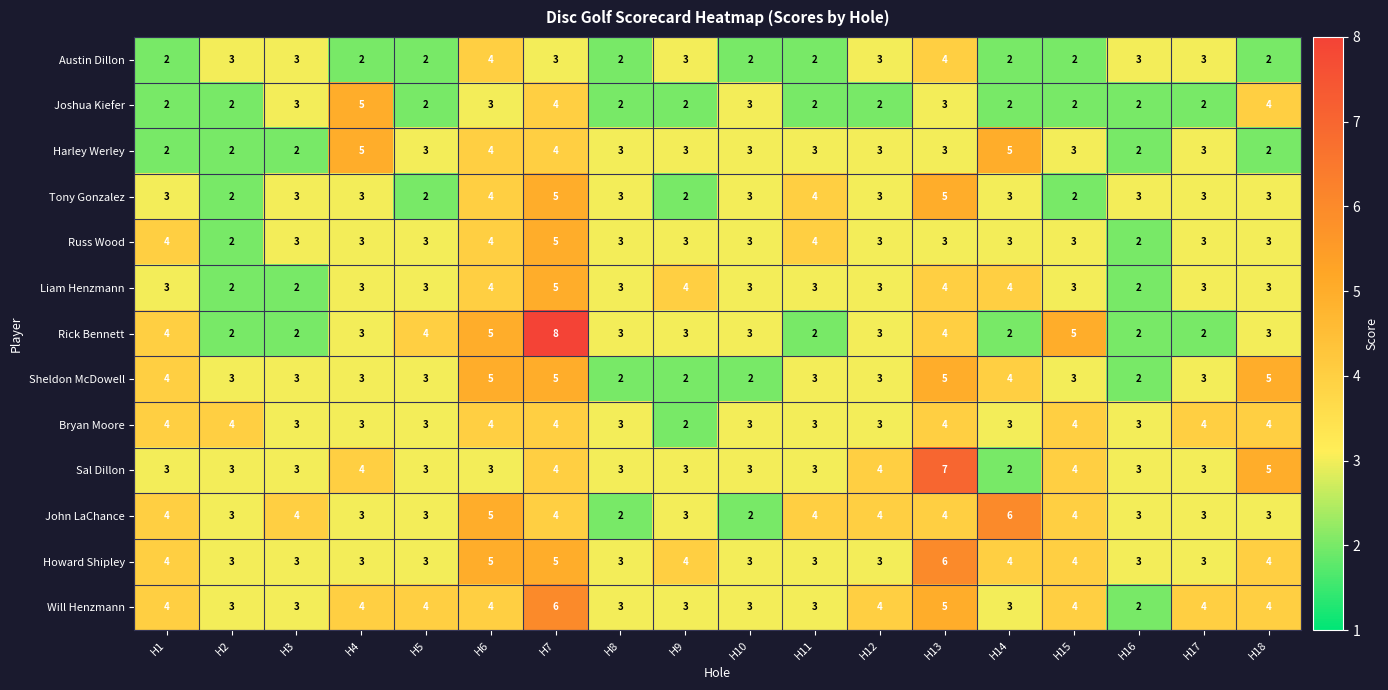

What is the average value of the Tony Gonzalez series?

3